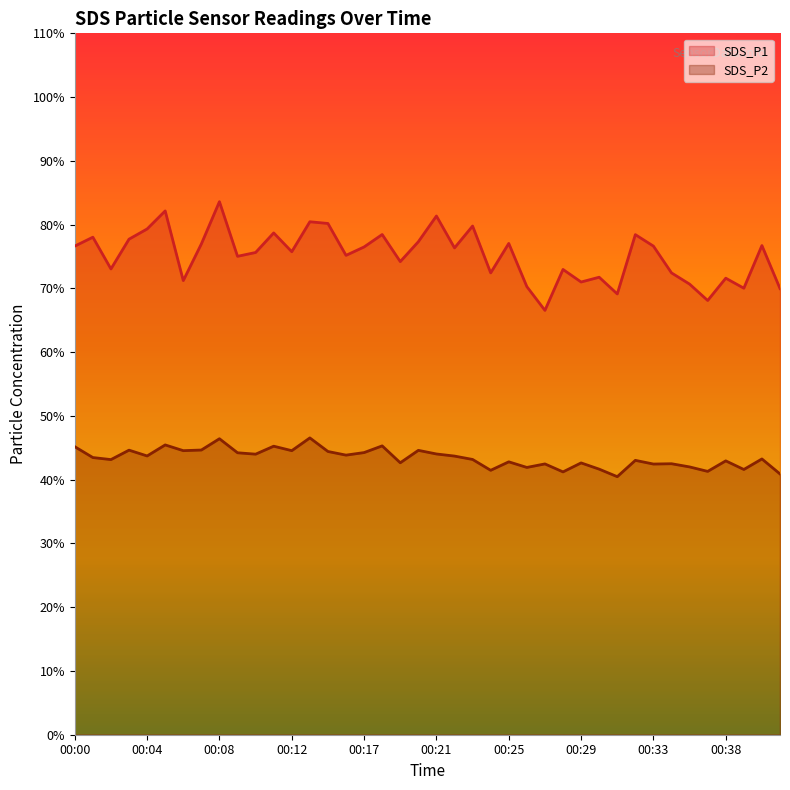

True or false: SDS_P1 and SDS_P2 intersect in this chart.

False